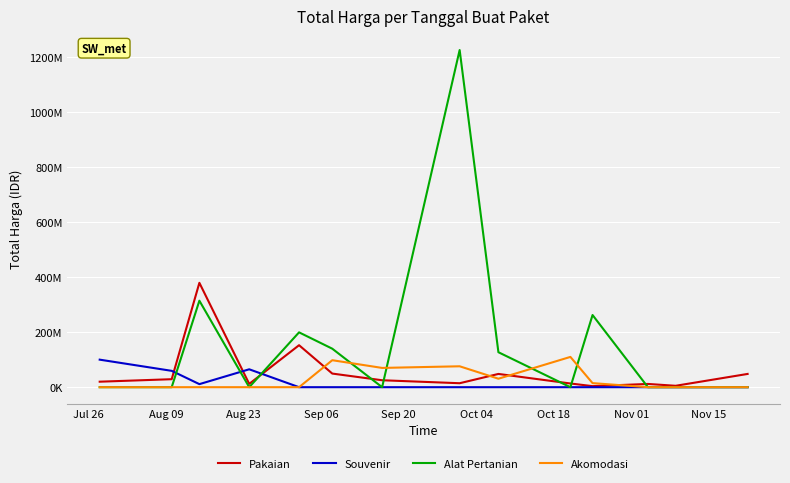

What are all the series names shown in the legend?

Pakaian, Souvenir, Alat Pertanian, Akomodasi